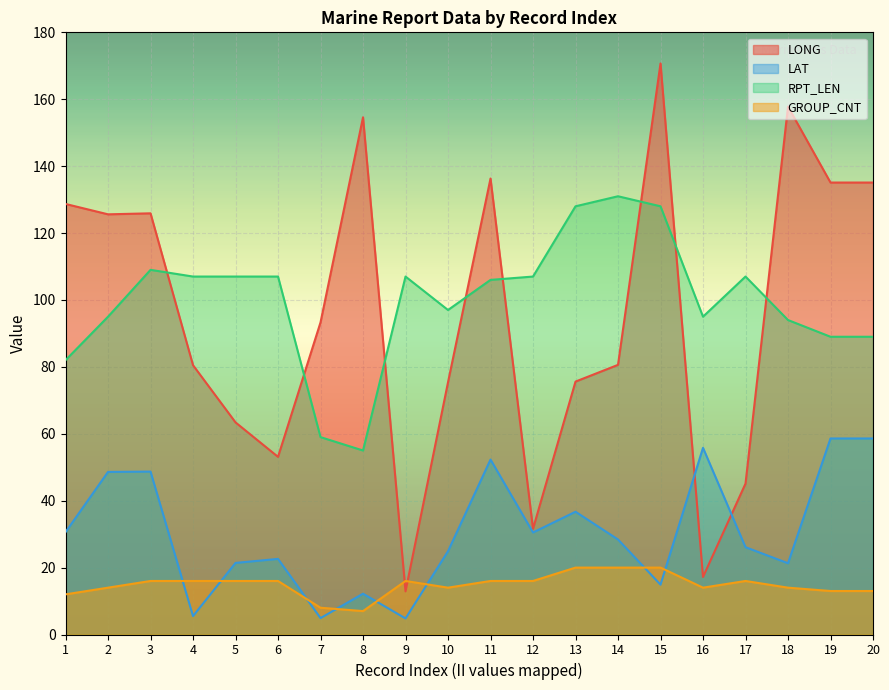

At which category is the sum across all series the highest?

15